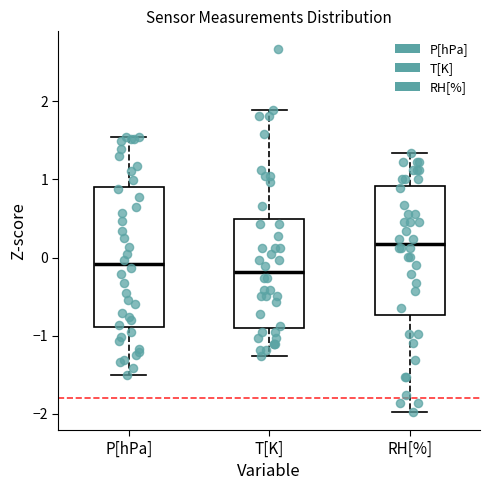

Comparing the boxes themselves (not the whiskers), which one is the tallest?

P[hPa]